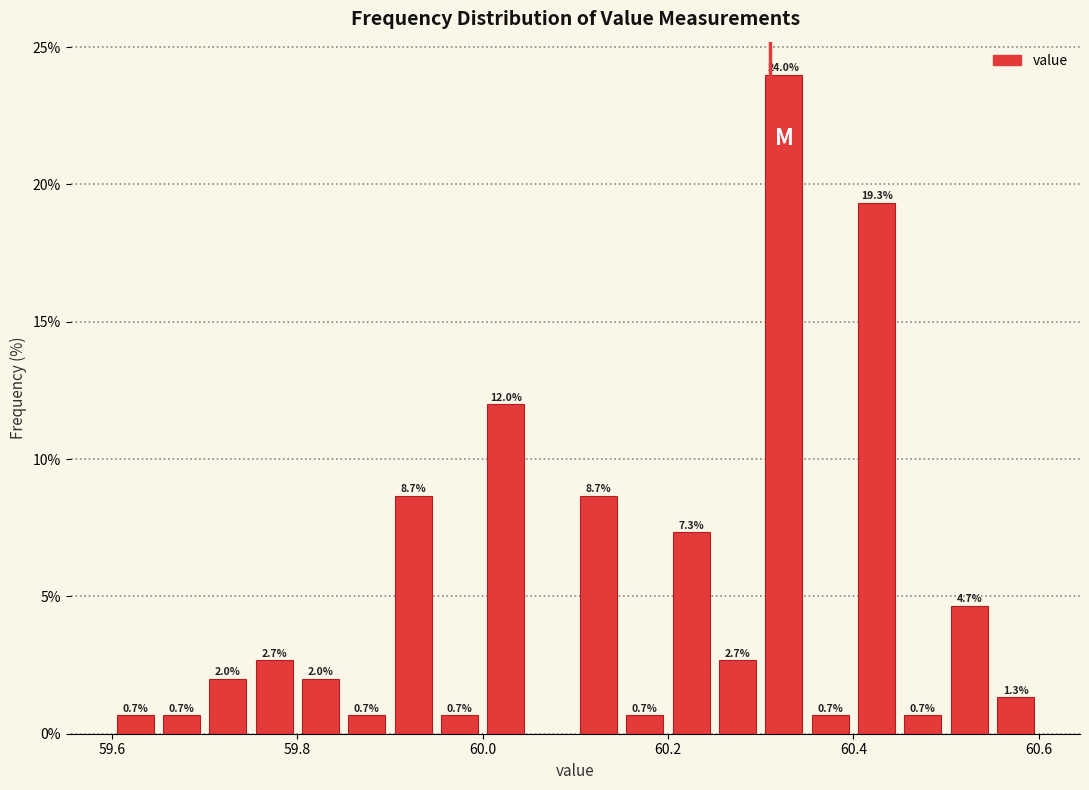

Read against the x-axis, roughly where is the centre of the tallest bar?

60.32